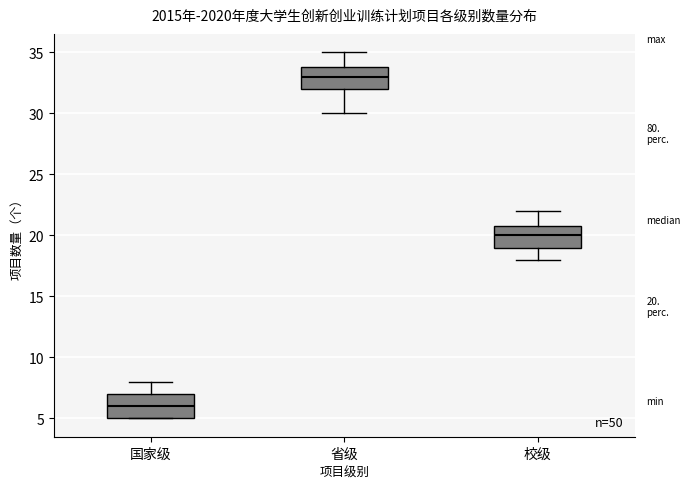

Which box's median line is the lowest?

国家级